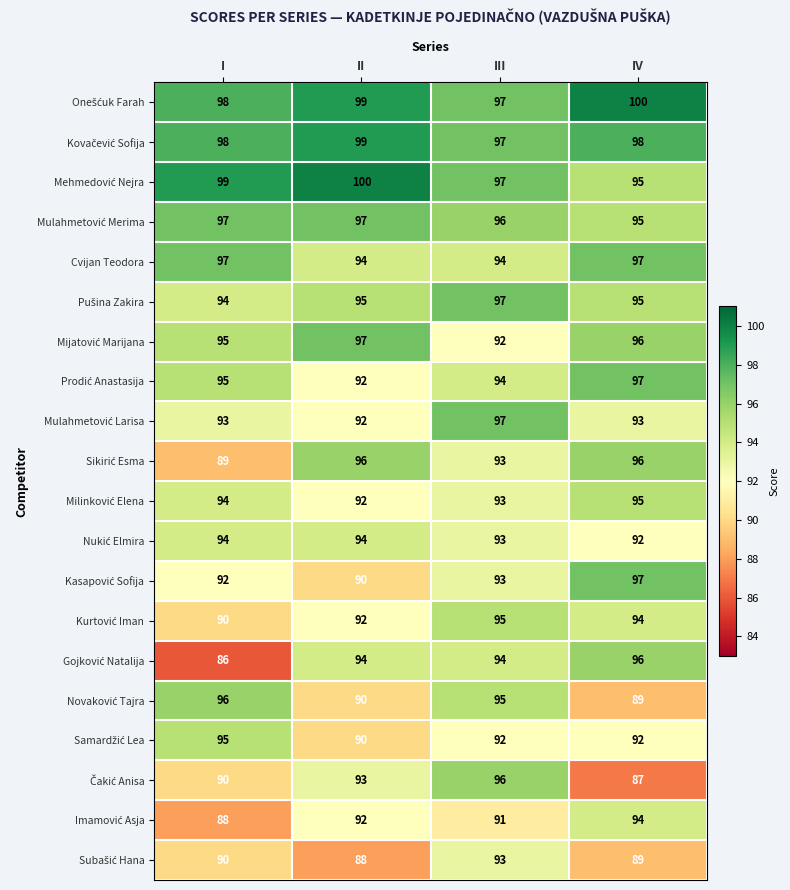

What is the difference between the highest and lowest values at II?

12